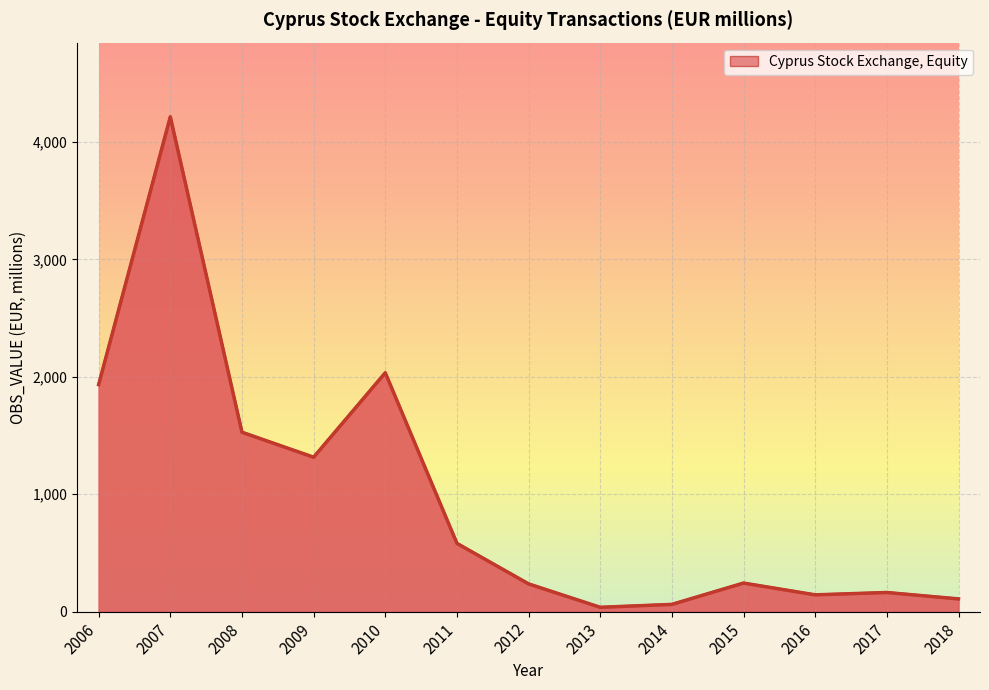

Count the number of data series in this chart.

1